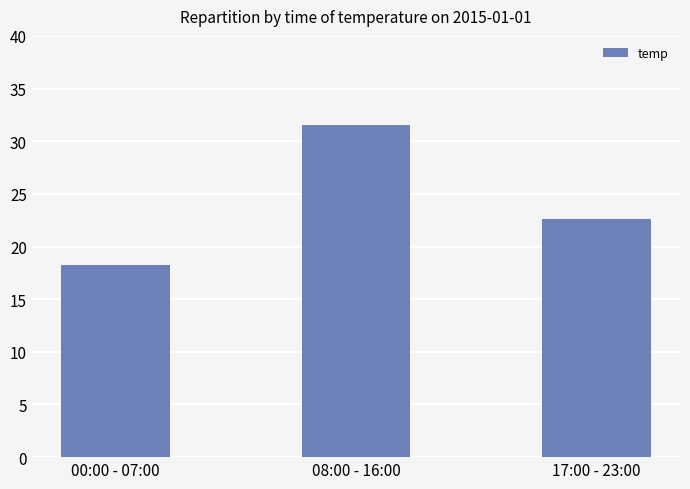

How many data points are above 22?

2